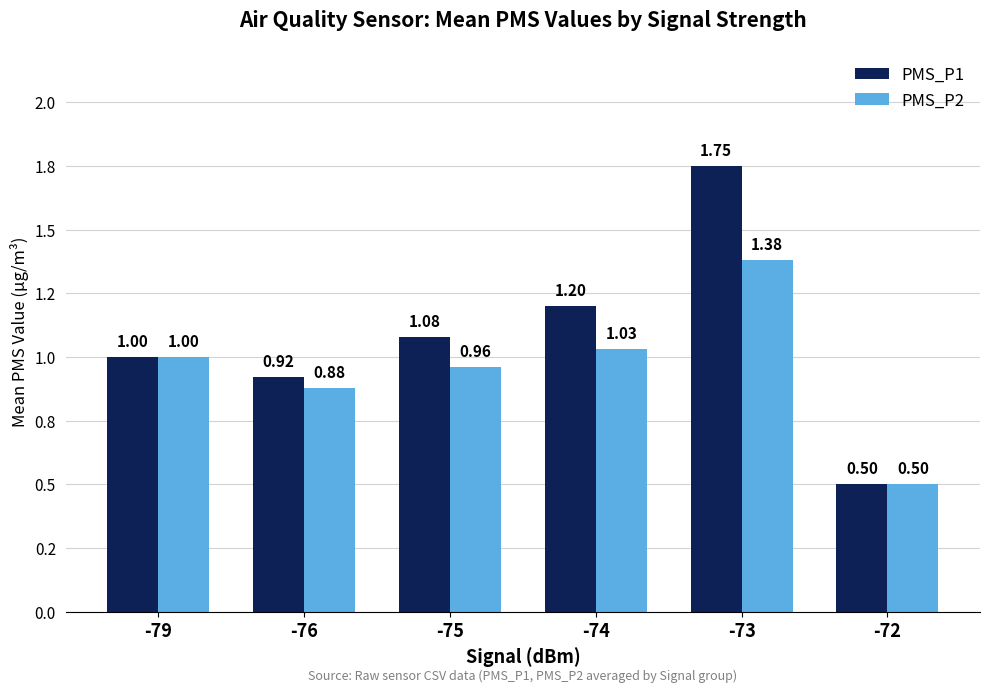

What are all the series names shown in the legend?

PMS_P1, PMS_P2